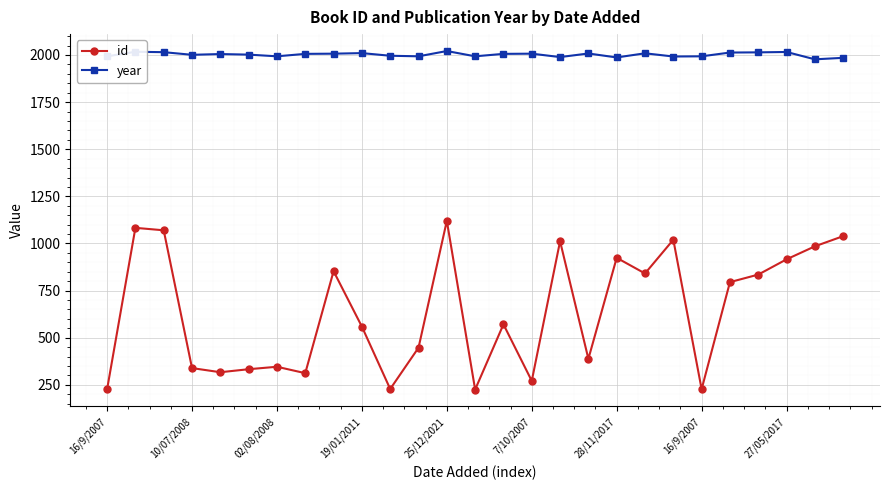

At how many categories does at least one series exceed 866?

27